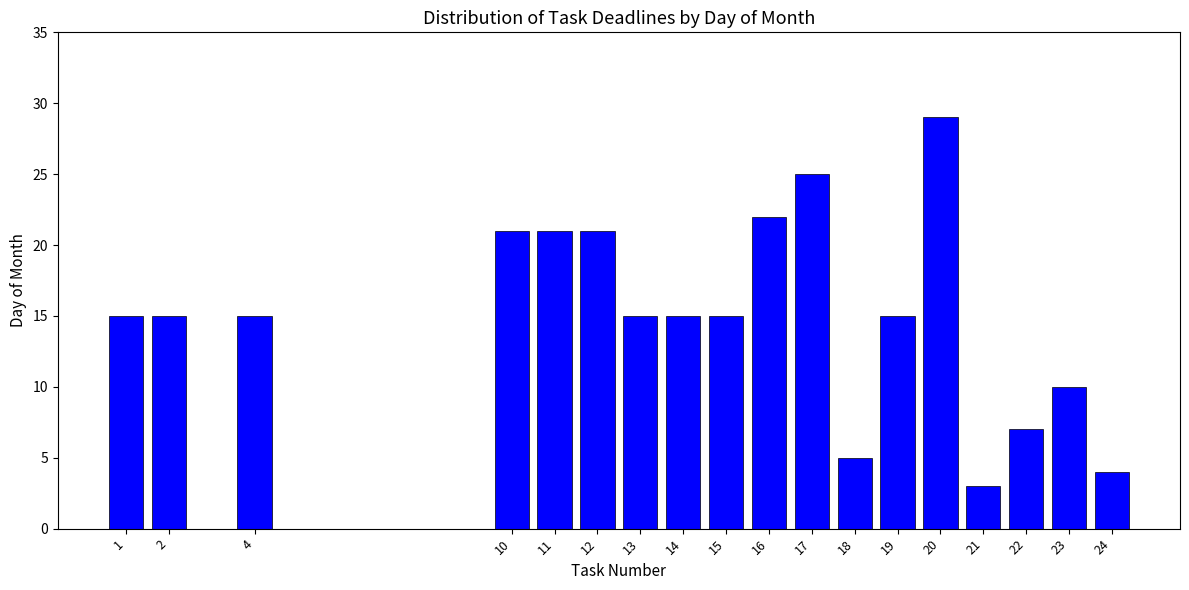

Reading left to right, what are all the values shown in this chart?

15	15	15	21	21	21	15	15	15	22	25	5	15	29	3	7	10	4